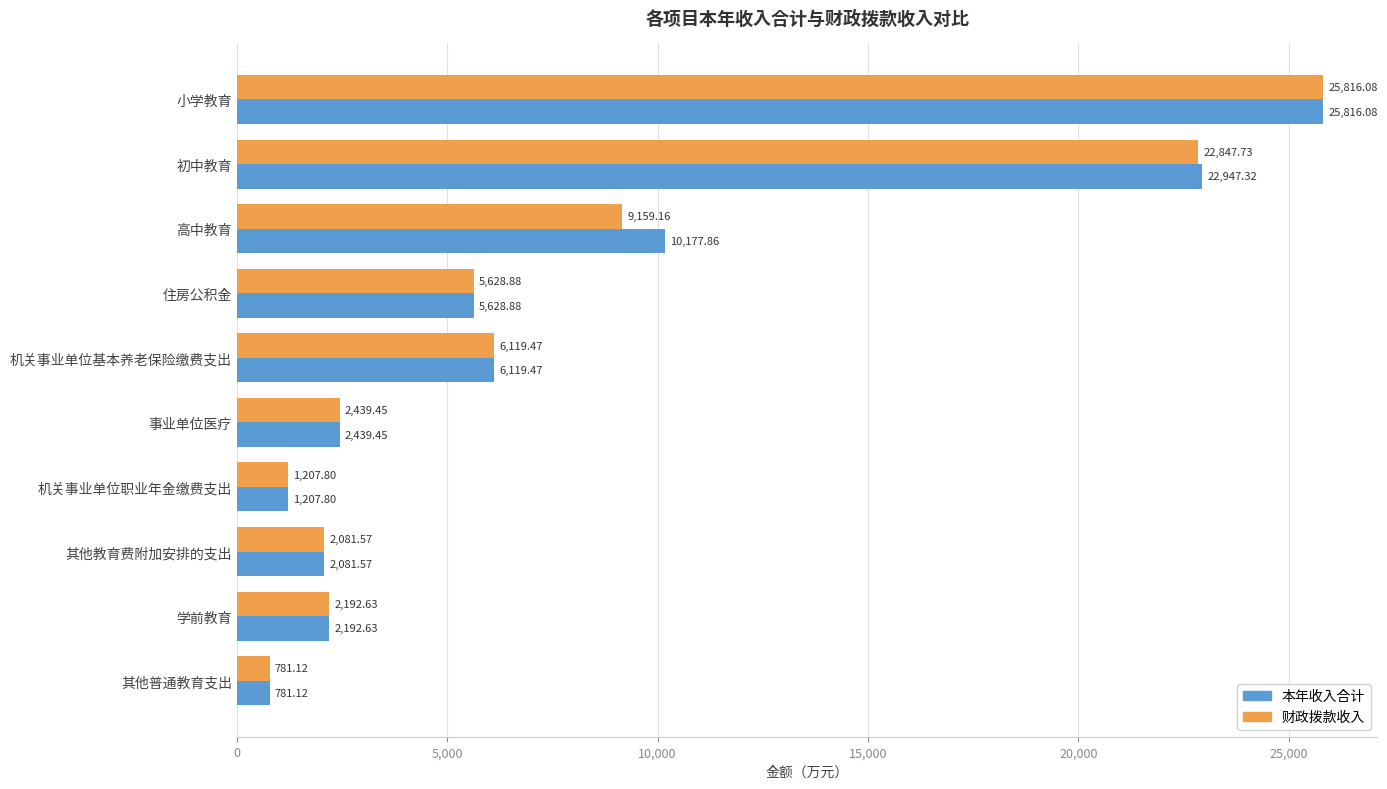

At which label is 本年收入合计 closest to 13298?

高中教育